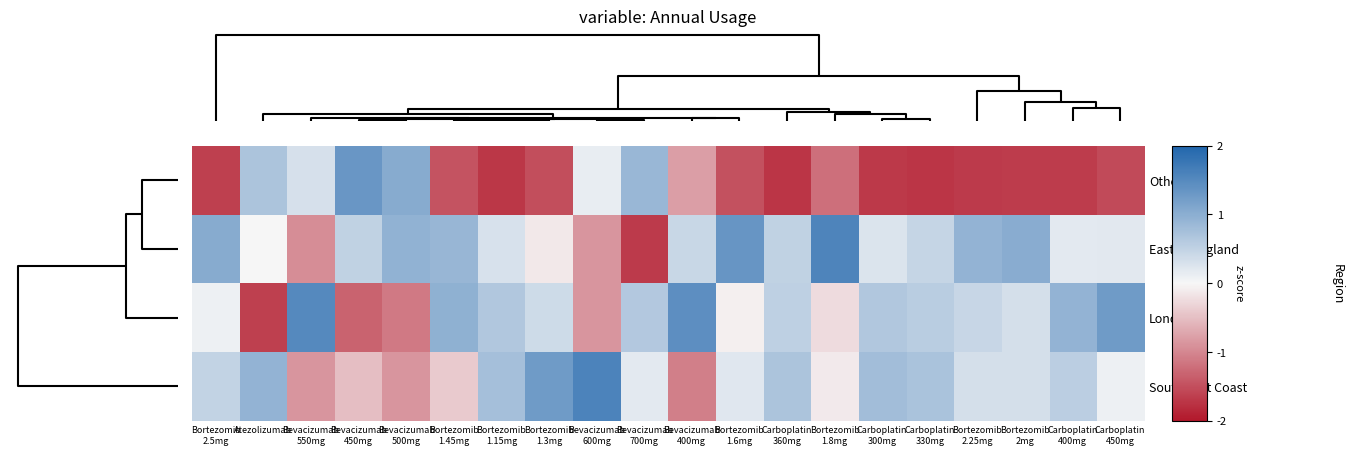

At how many categories does at least one series exceed 1?

11